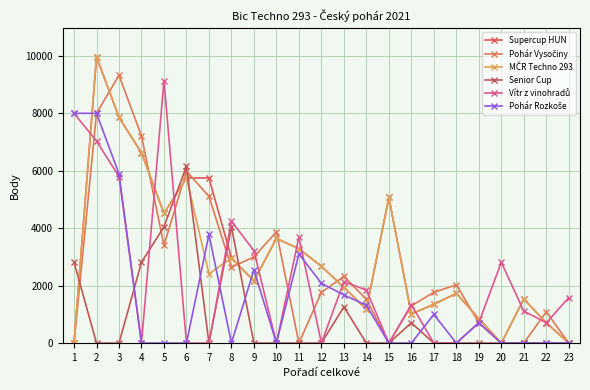

Where do Senior Cup and Pohár Vysočiny first cross each other?

1 and 2